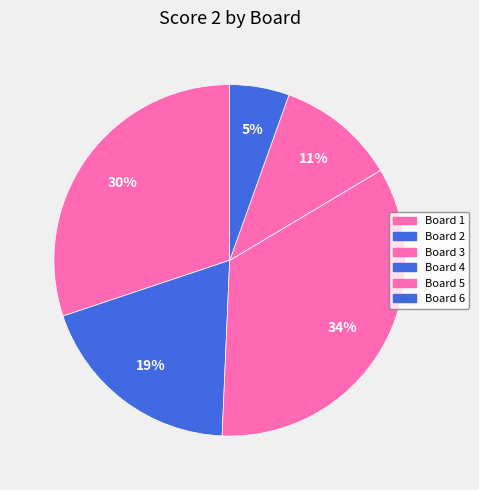

Rank the categories by value from lowest to highest.

Board 4, Board 6, Board 5, Board 2, Board 1, Board 3